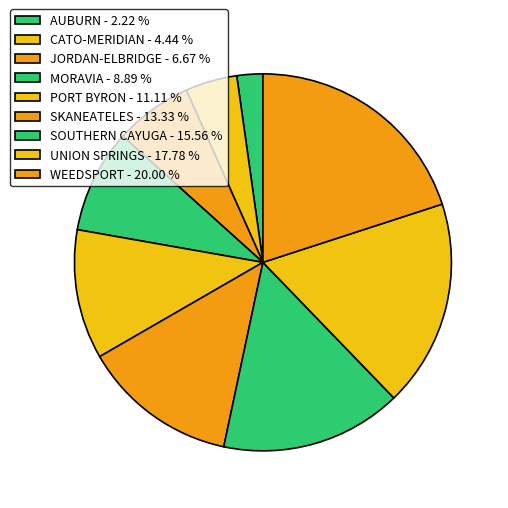

How many slices are in this pie chart?

9